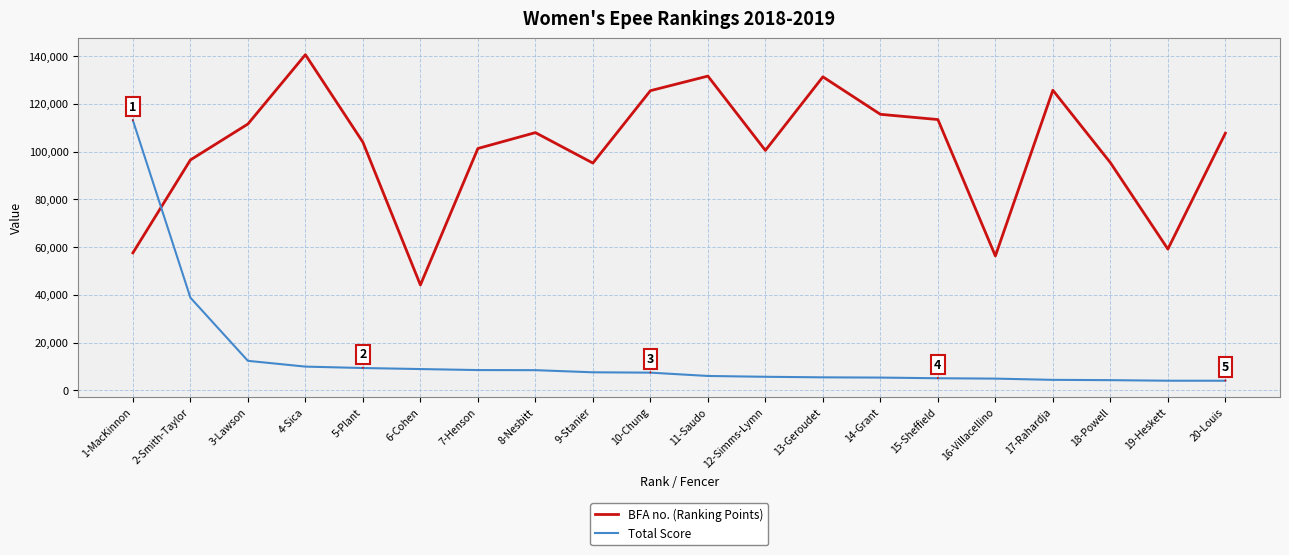

Does the chart display data point markers on the line(s)?

No